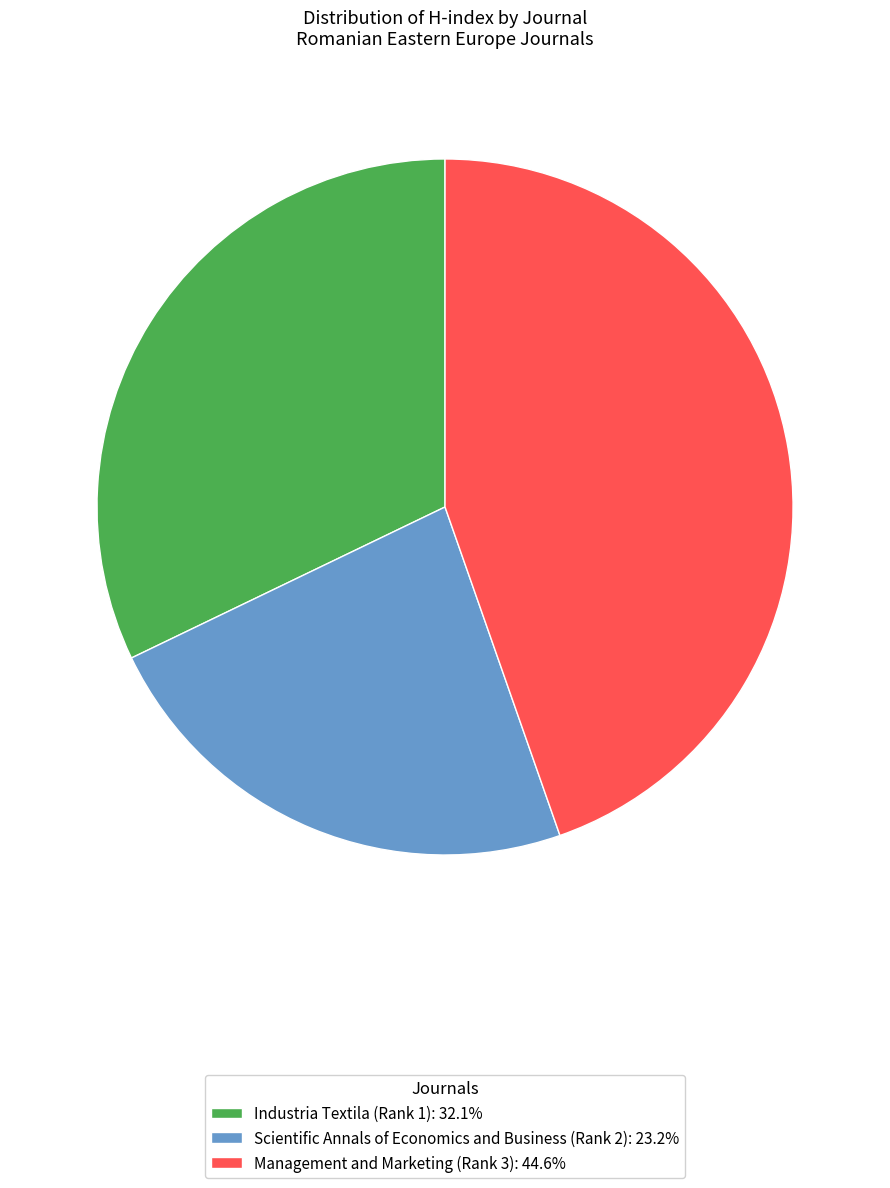

What is the ratio of the value at Management and Marketing (Rank 3) to the value at Industria Textila (Rank 1)?

1.4